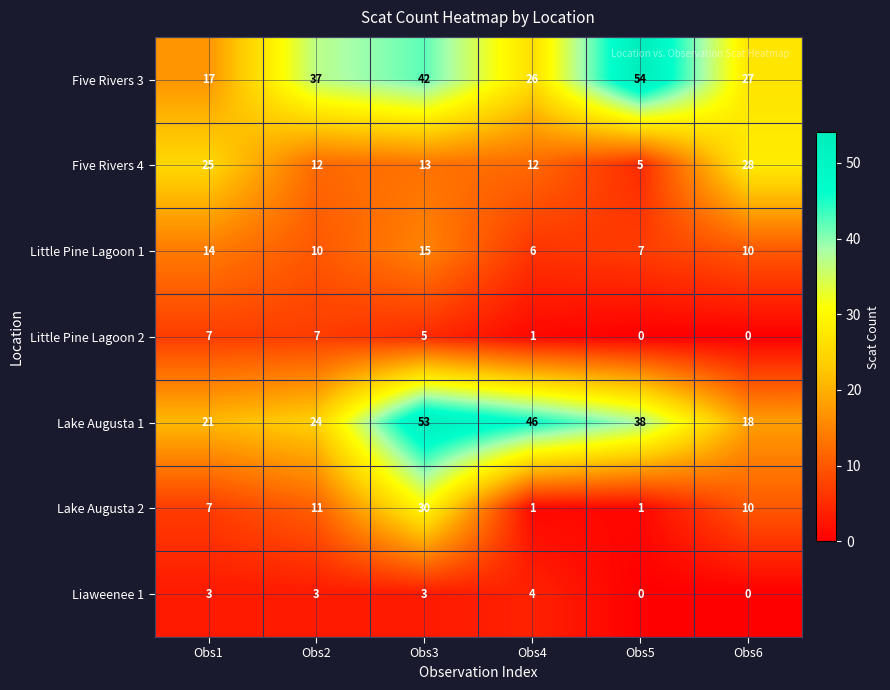

Between Obs1 and Obs4, which series saw the biggest shift?

Lake Augusta 1